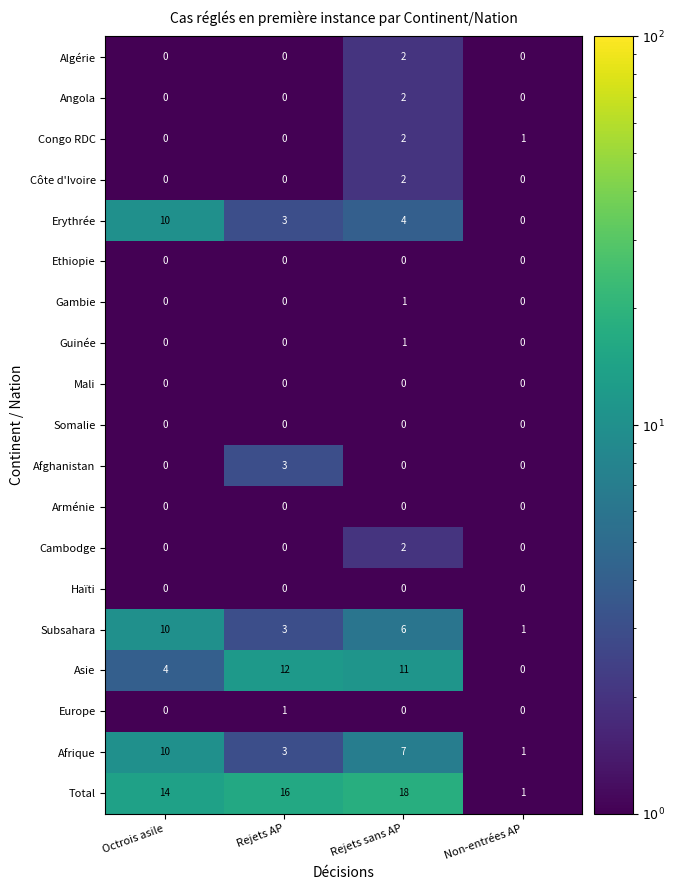

How many positive values does the Asie series have?

3